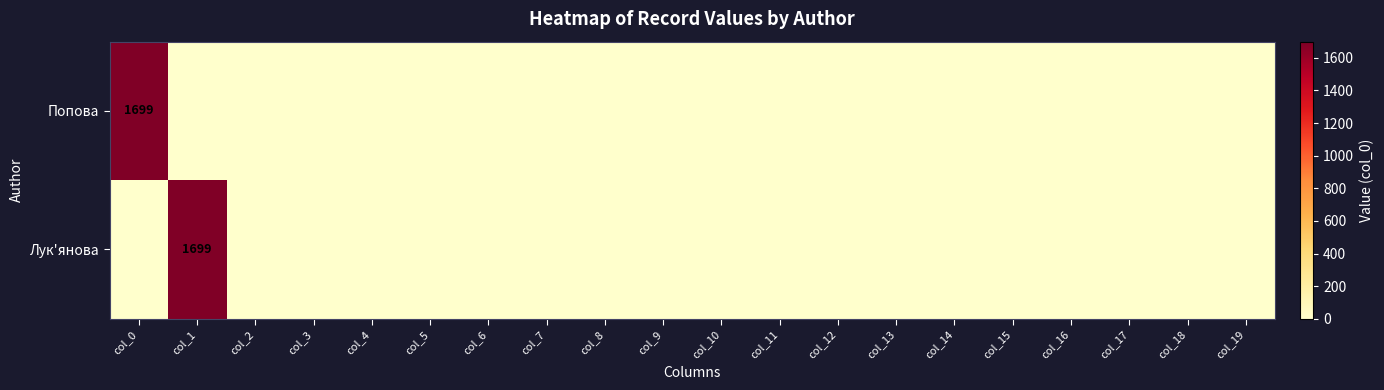

List the series in order of their peak value, highest first.

Попова, Лук'янова